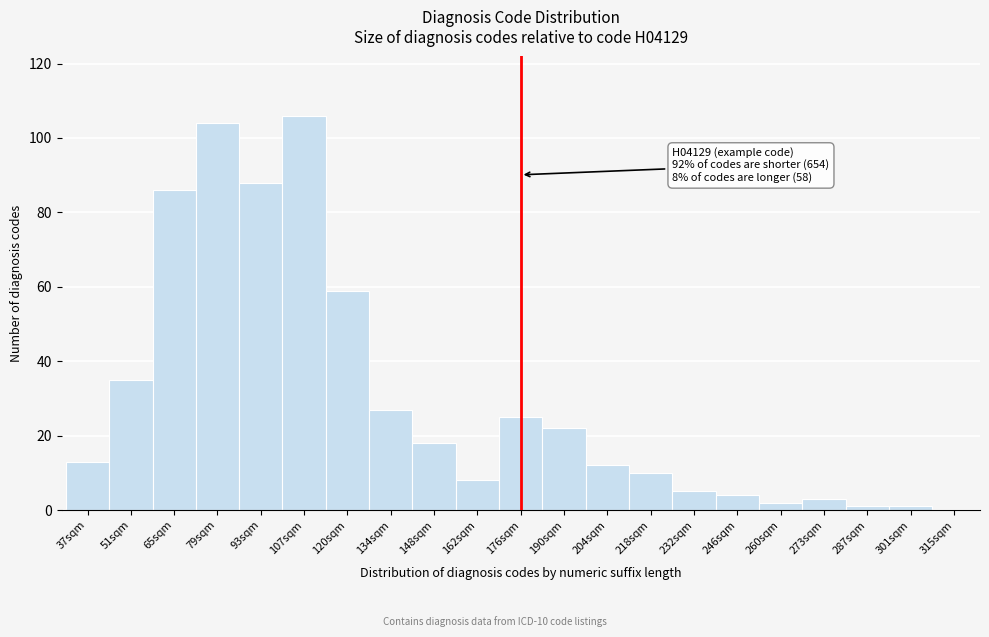

Reading left to right, transcribe all the data shown in this chart.

37sqm=13	51sqm=35	65sqm=86	79sqm=104	93sqm=88	107sqm=106	120sqm=59	134sqm=27	148sqm=18	162sqm=8	176sqm=25	190sqm=22	204sqm=12	218sqm=10	232sqm=5	246sqm=4	260sqm=2	273sqm=3	287sqm=1	301sqm=1	315sqm=0